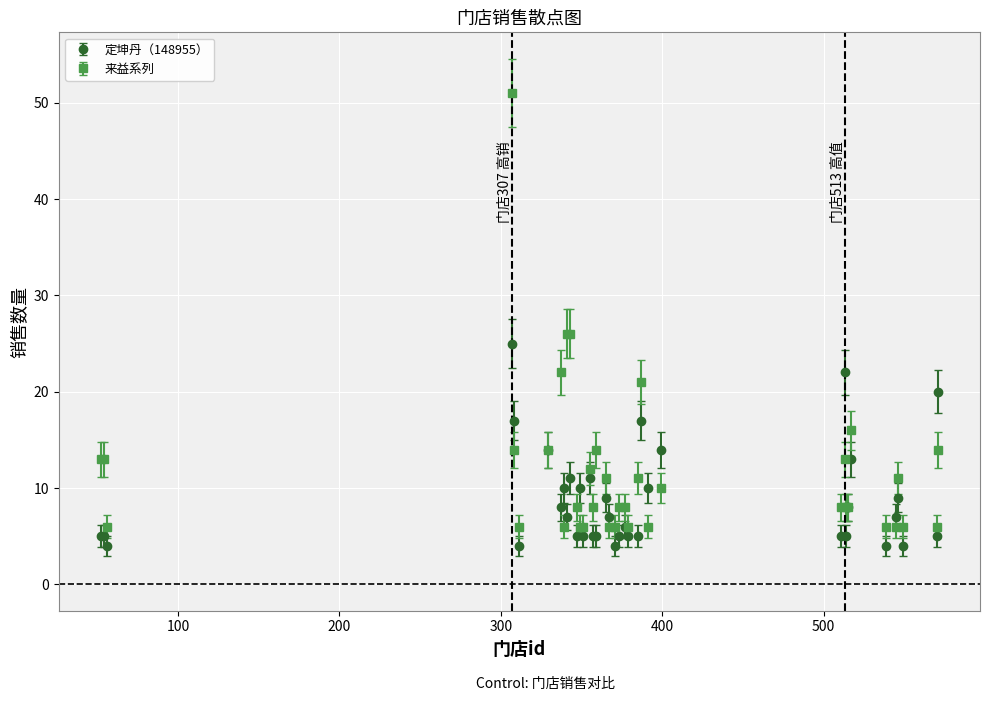

Which series has the widest spread of values?

来益系列